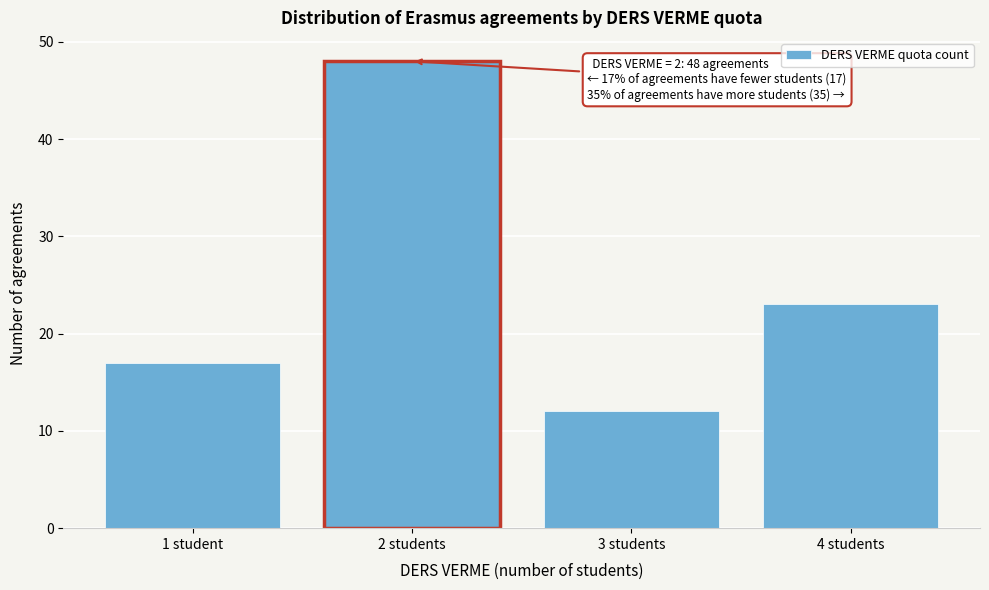

Reading left to right, list all the values displayed in this chart.

17	48	12	23